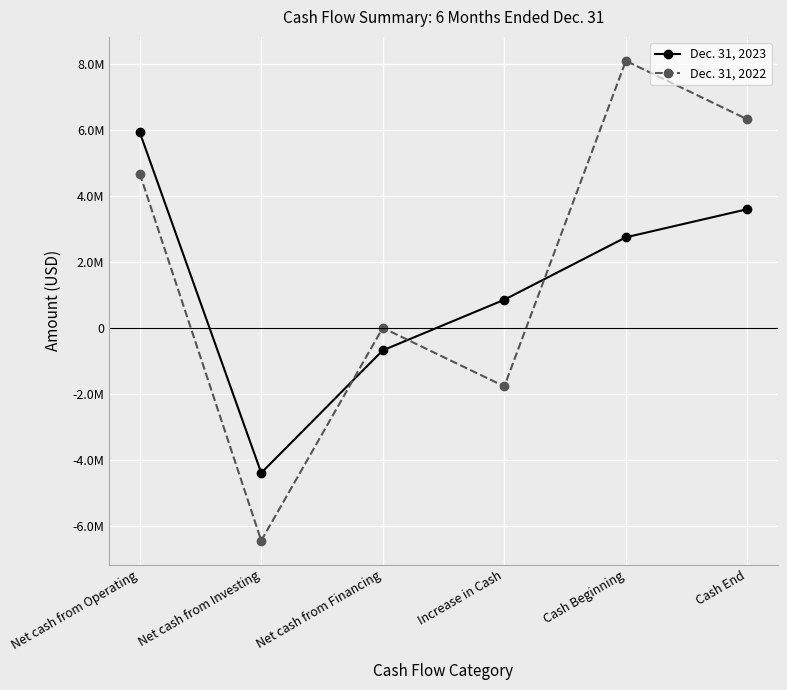

What are all the series names shown in the legend?

Dec. 31, 2023, Dec. 31, 2022